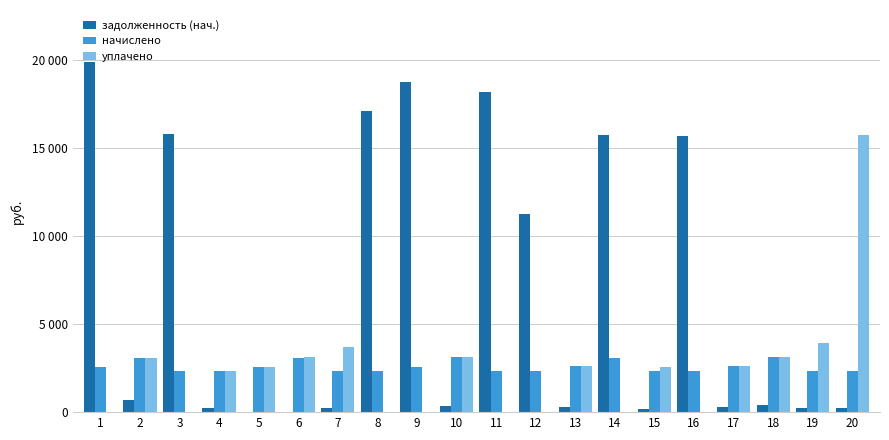

Reading left to right, extract all data points from this chart.

задолженность (нач.): 1=19885.8	2=680.8	3=15797.7	4=262.1	5=0.0	6=0.0	7=224.7	8=17142.8	9=18791.4	10=346.5	11=18177.8	12=11246.8	13=288.4	14=15756.2	15=167.5	16=15692.2	17=290.3	18=383.6	19=248.0	20=262.7
начислено: 1=2574.6	2=3090.6	3=2358.7	4=2358.7	5=2590.4	6=3101.1	7=2348.2	8=2353.5	9=2579.8	10=3111.7	11=2353.5	12=2348.2	13=2595.7	14=3090.6	15=2348.2	16=2343.0	17=2595.7	18=3111.7	19=2348.2	20=2364.0
уплачено: 1=0.0	2=3103.0	3=0.0	4=2355.8	5=2590.4	6=3114.0	7=3718.1	8=0.0	9=0.0	10=3111.7	11=0.0	12=0.0	13=2595.7	14=0.0	15=2569.4	16=0.0	17=2595.7	18=3111.7	19=3943.7	20=15760.2